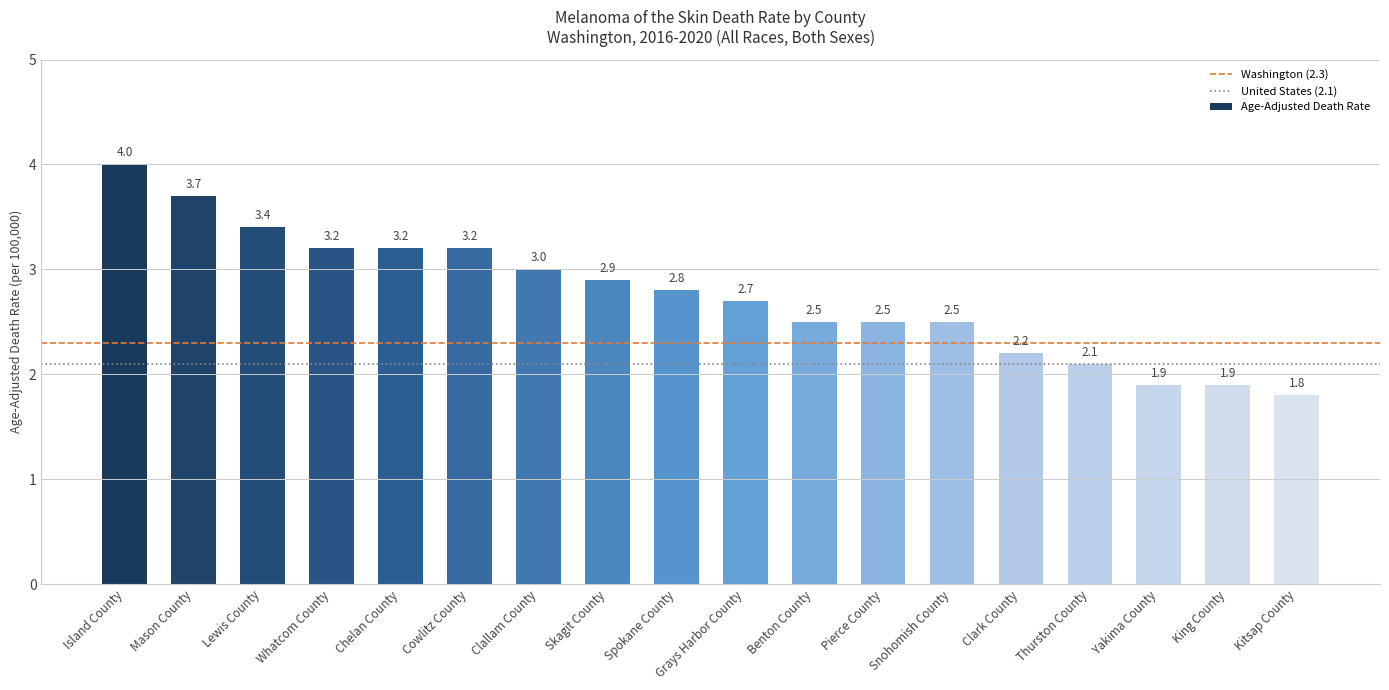

What is the value of the 15th bar from the left?

2.1